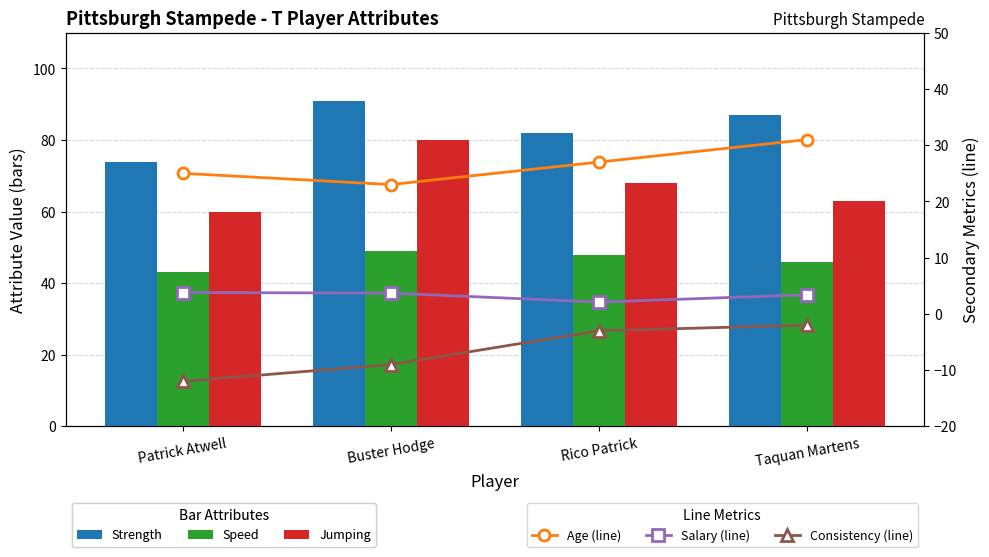

What is the label of the 1st bar from the left?

Patrick Atwell